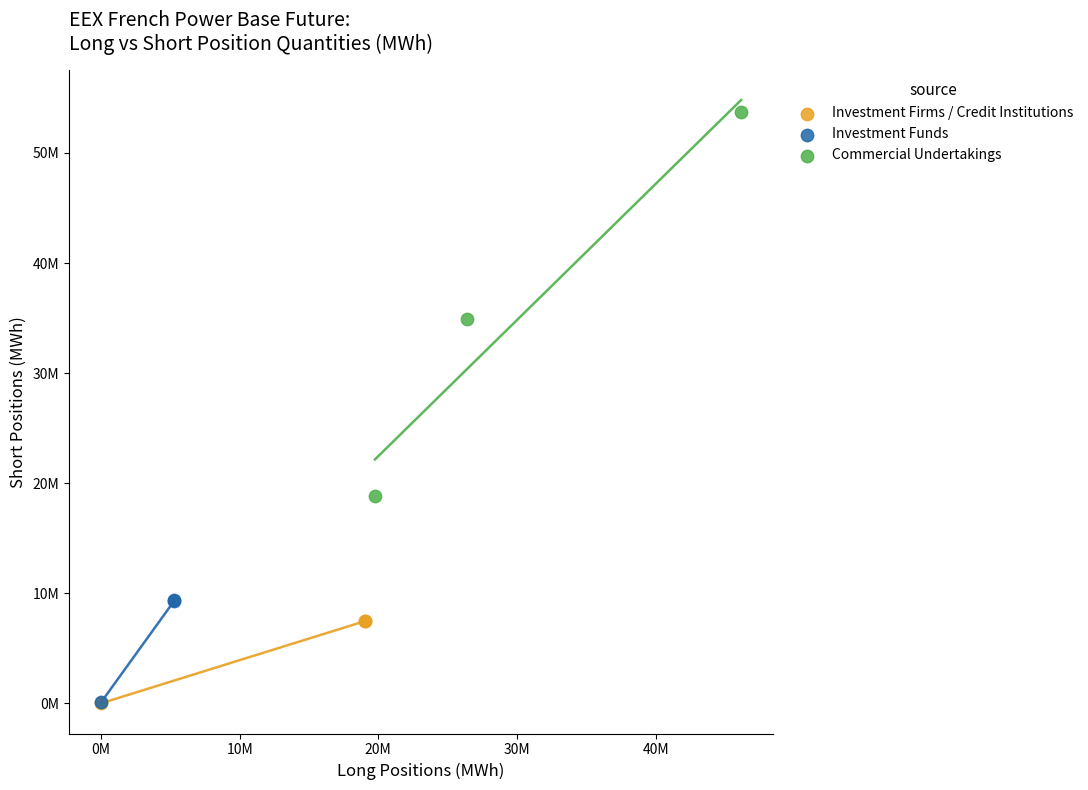

Which series has the largest Y range (max minus min)?

Commercial Undertakings